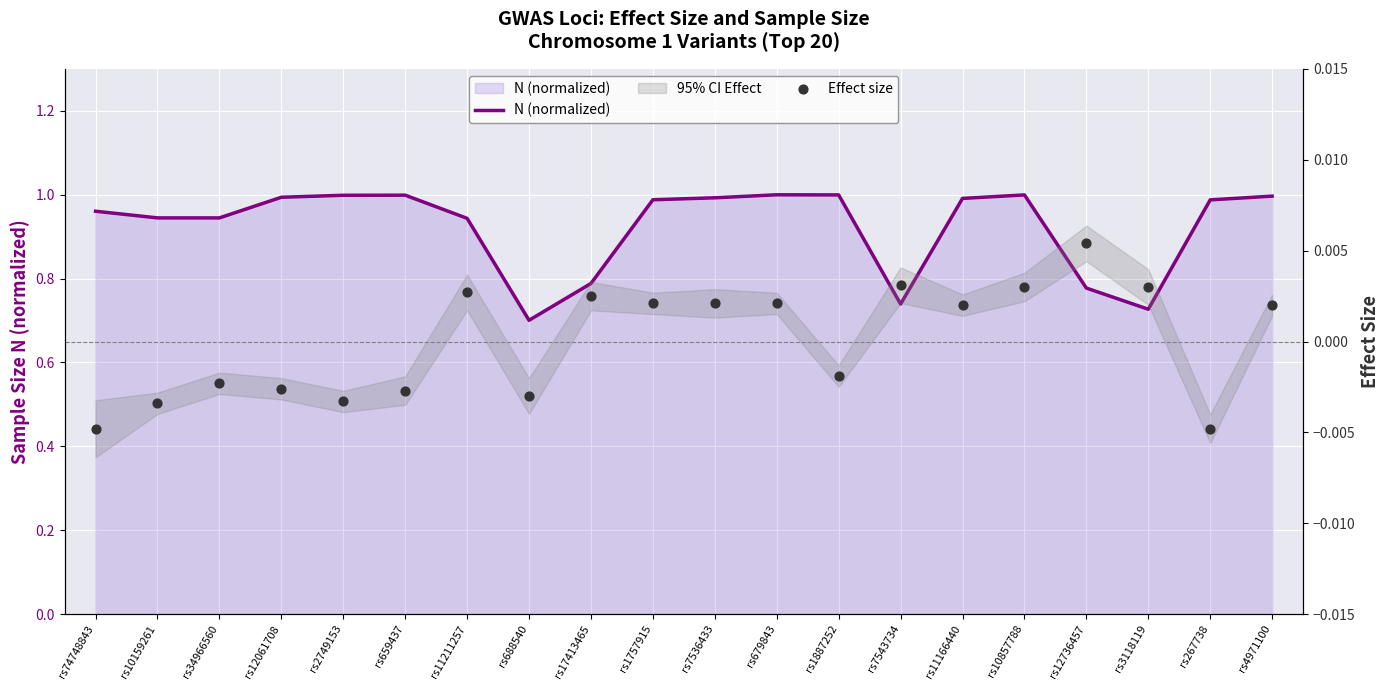

Is the value of Effect size at rs10159261 greater than the value of N (normalized) at rs34966560?

No